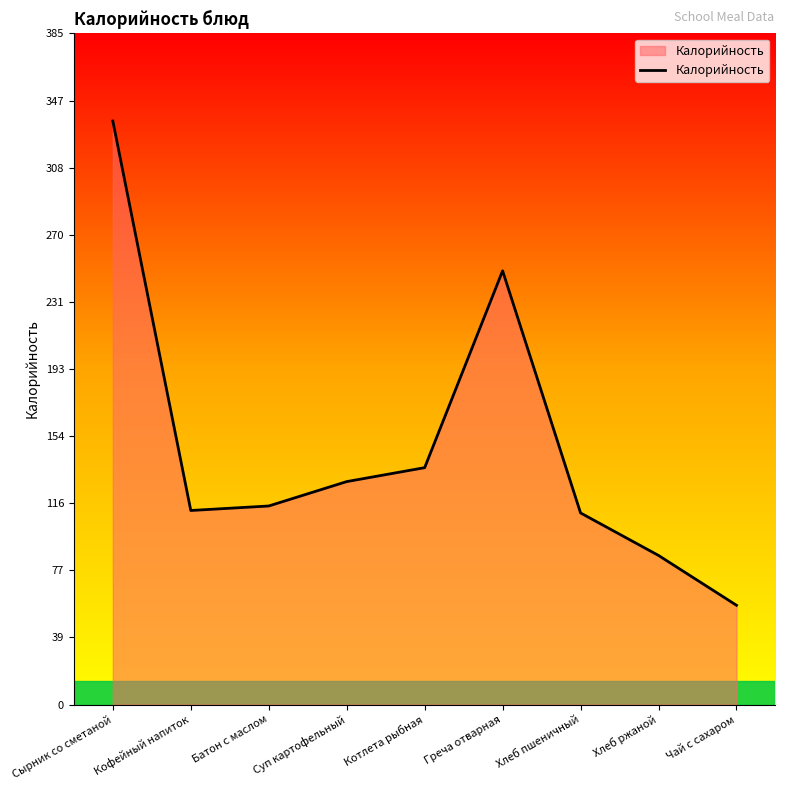

Which category has the highest value across all series?

Сырник со сметаной